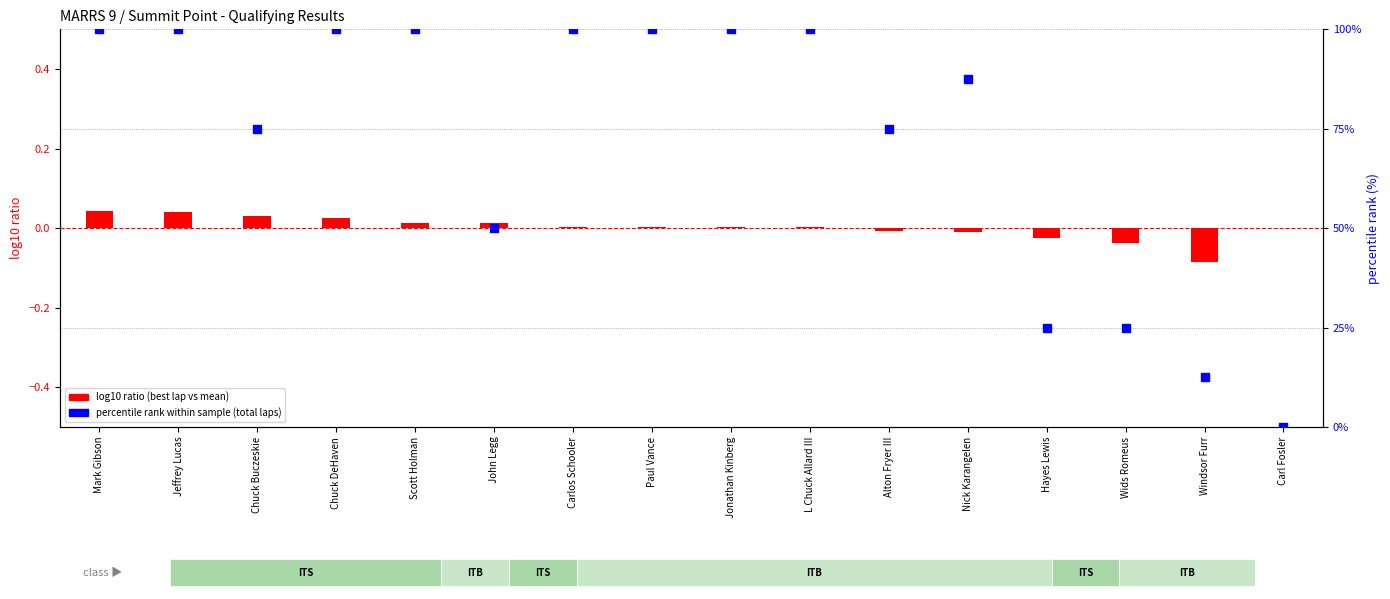

At which category is the sum across all series the highest?

Mark Gibson